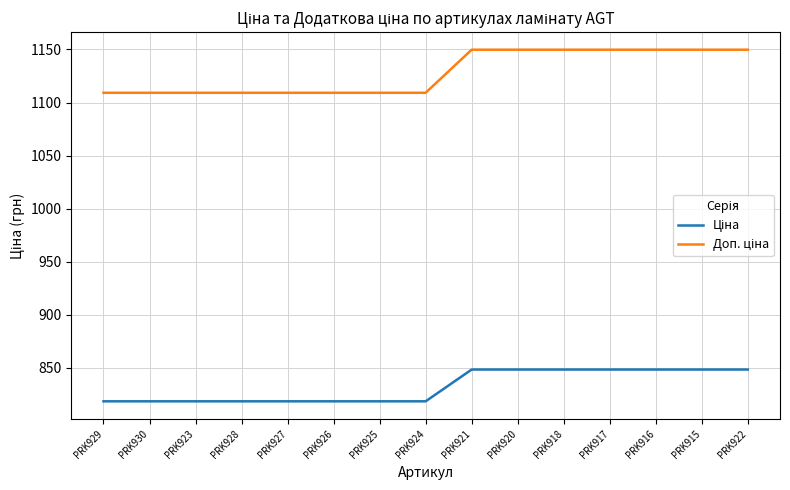

What is the greatest value displayed?

1149.7